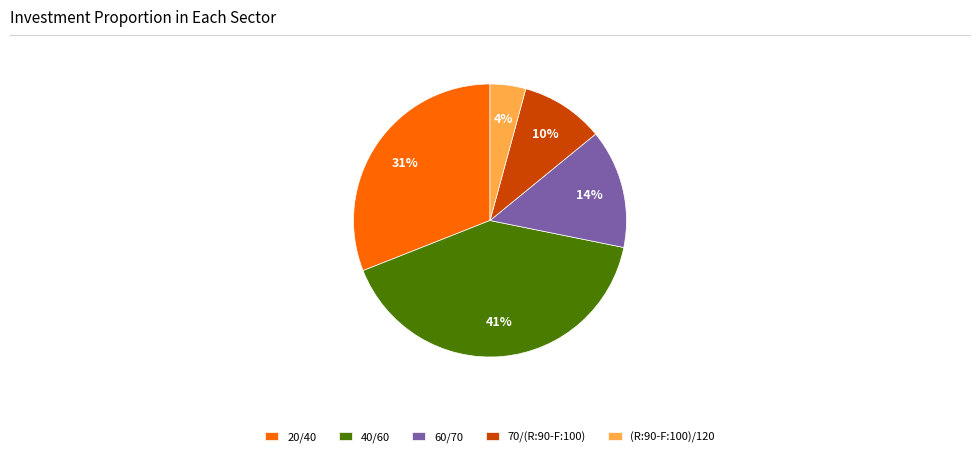

Which slice is the largest?

40/60